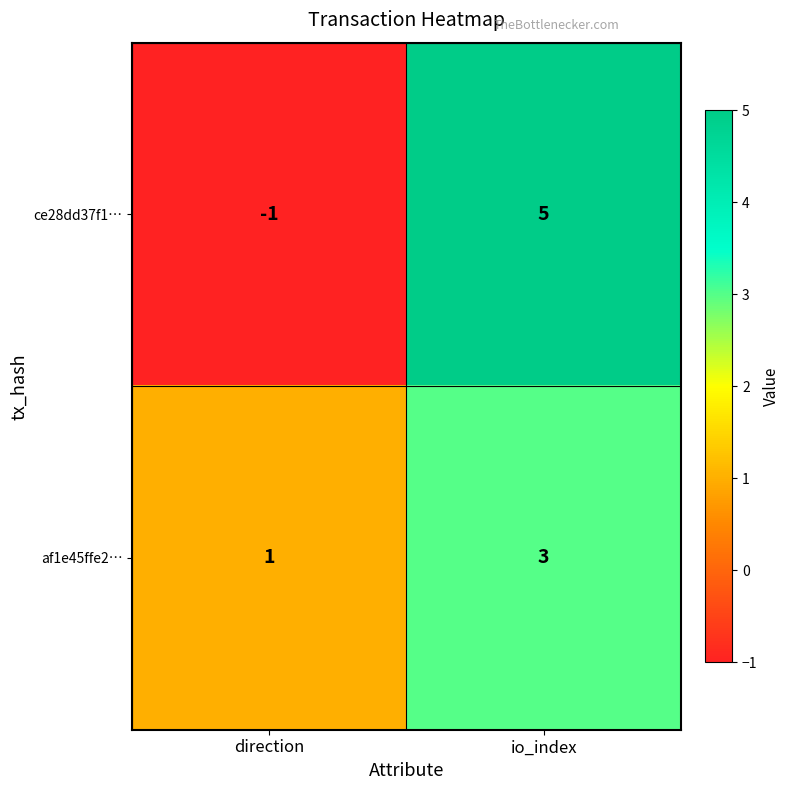

List the labels in order of ce28dd37f1… value, largest first.

io_index, direction